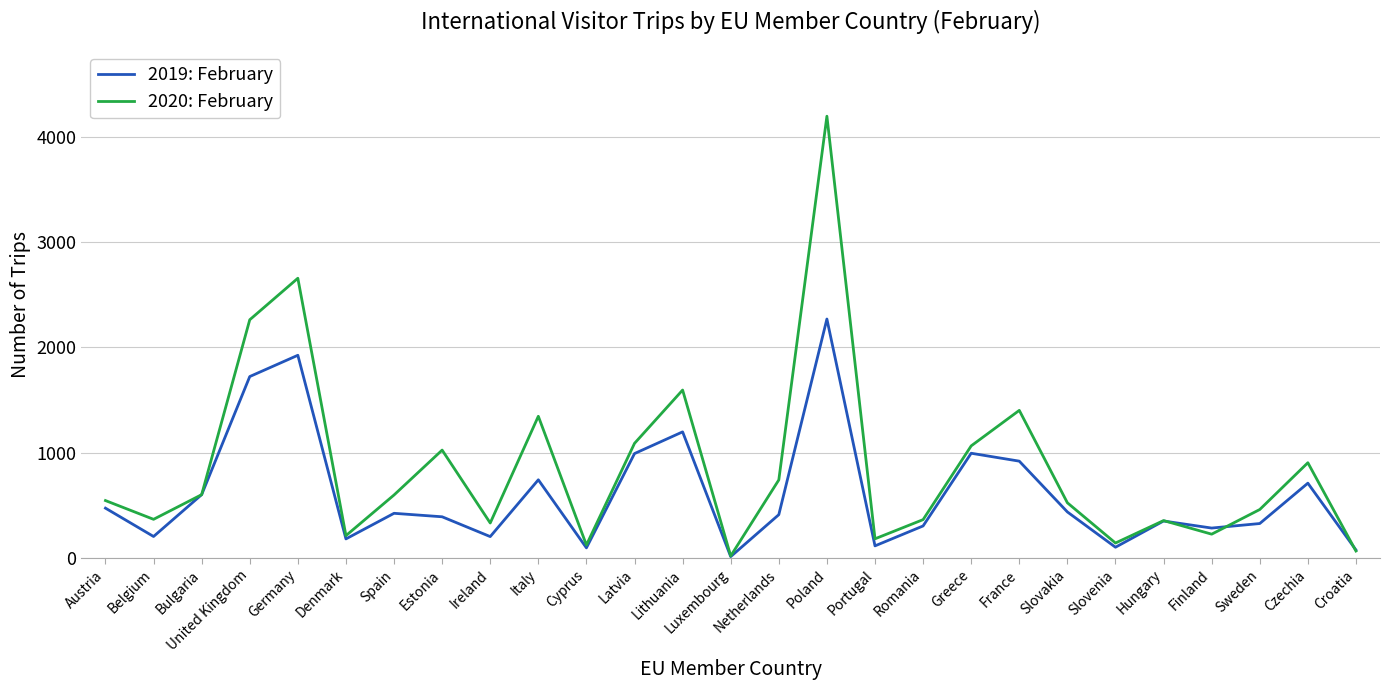

List the series in order of their overall mean, highest first.

2020: February, 2019: February